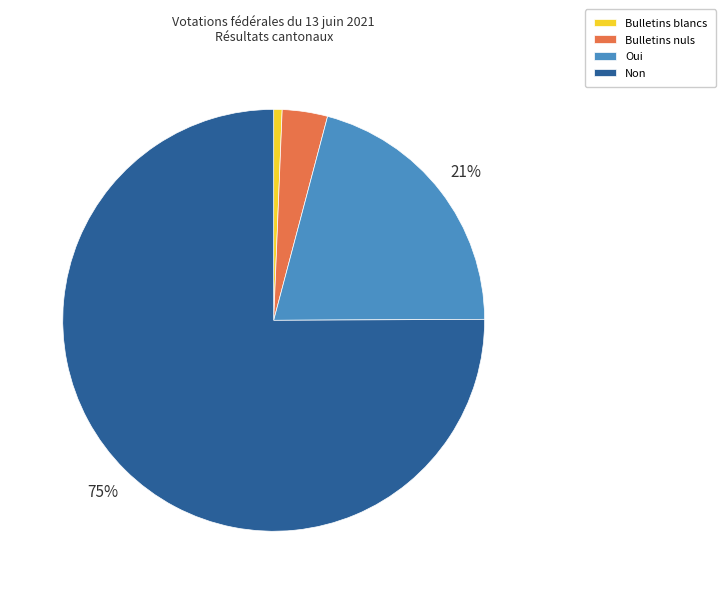

To the nearest percent, what is the average slice percentage?

25%